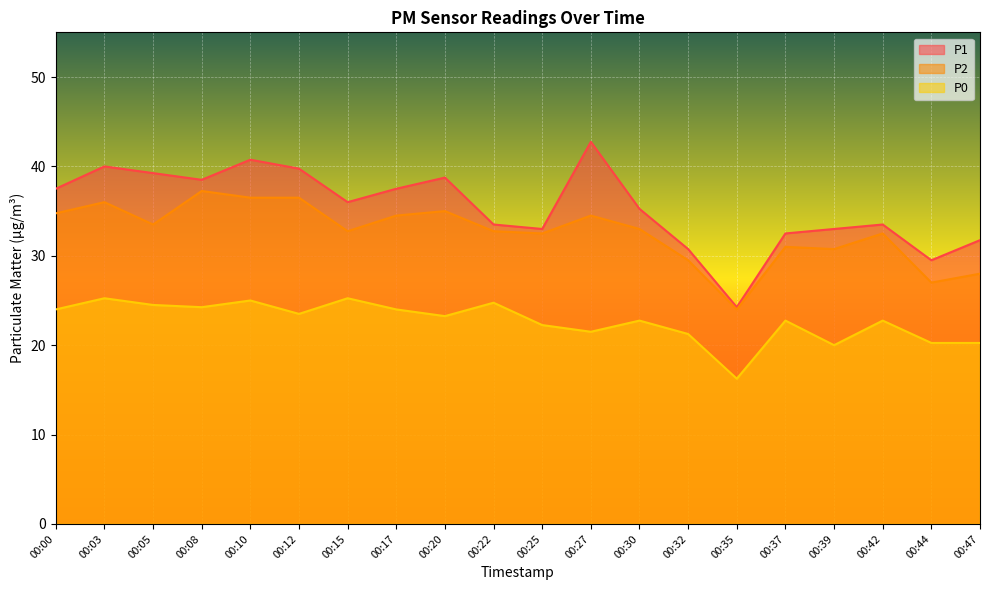

What is the sum of all P0 values?

453.8